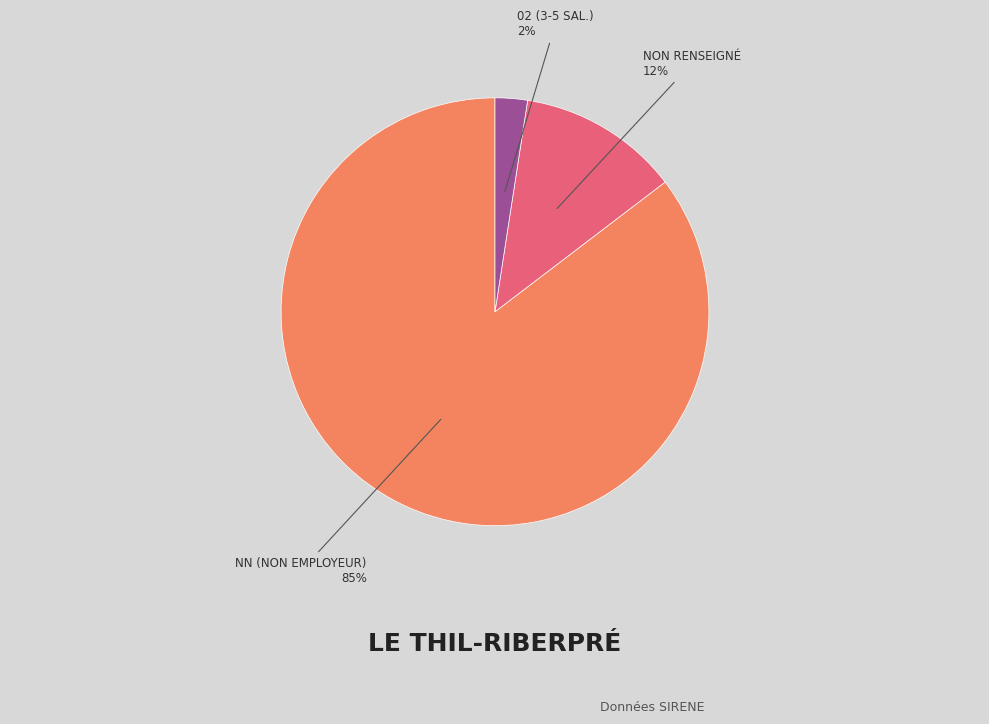

Is there any slice that represents more than half of the pie?

Yes